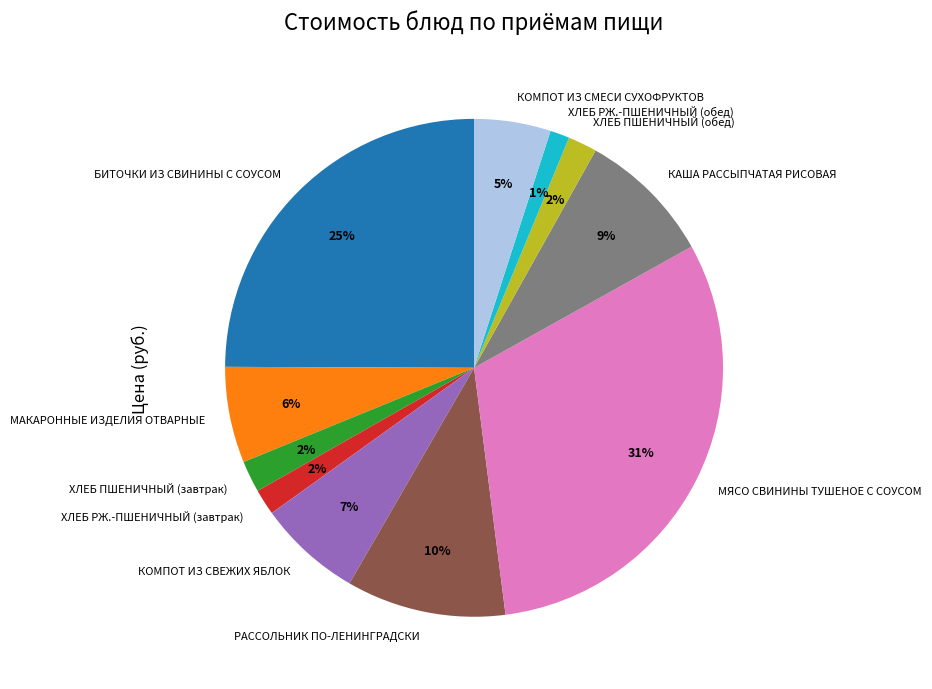

The ХЛЕБ РЖ.-ПШЕНИЧНЫЙ (обед) slice represents 1% of the pie. True or false?

True